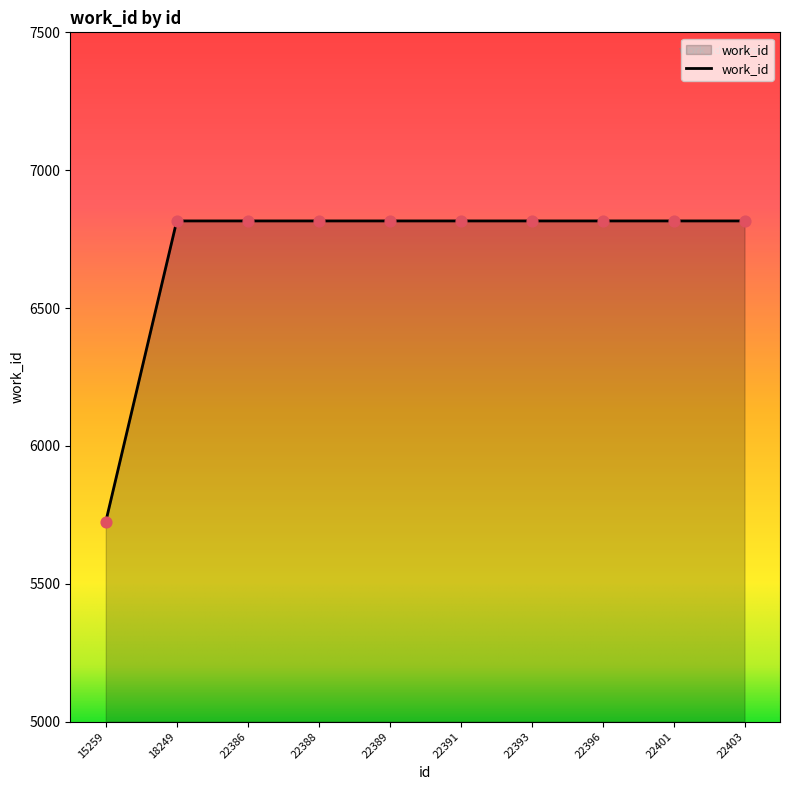

What is the ratio of the value at 22388 to the value at 18249?

1.0